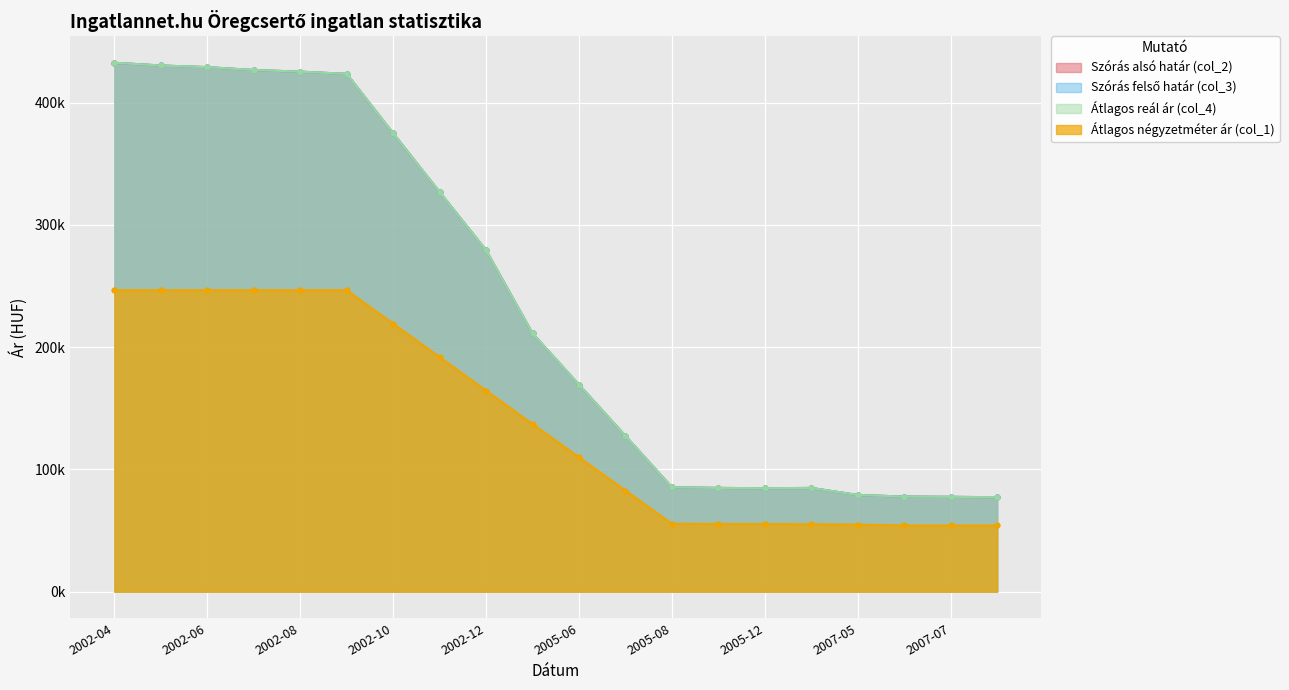

At which category does Átlagos reál ár (col_4) reach its first local peak?

2006-01